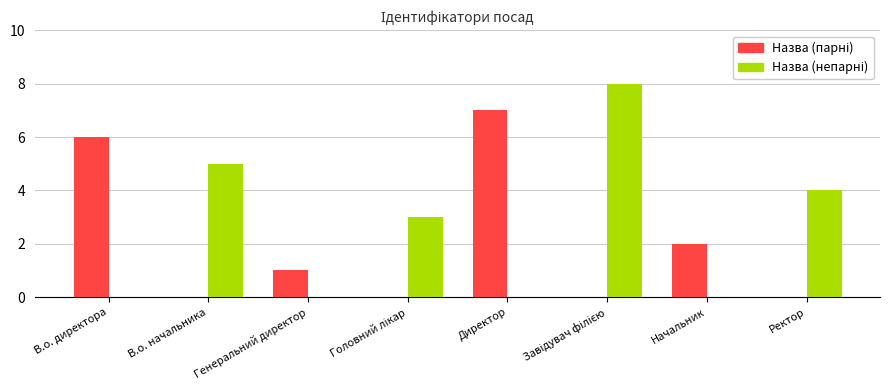

What is the maximum value shown in the chart?

8